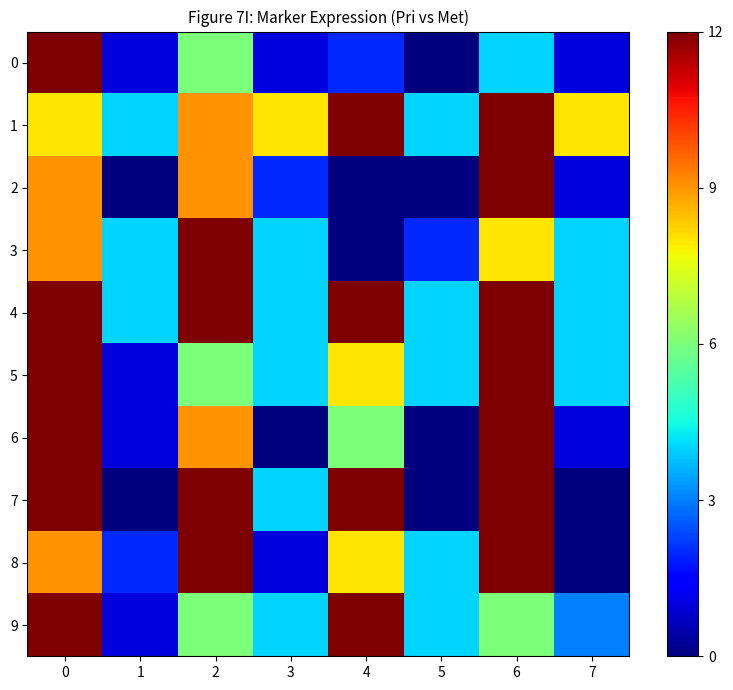

Which series has the largest total across all categories?

1